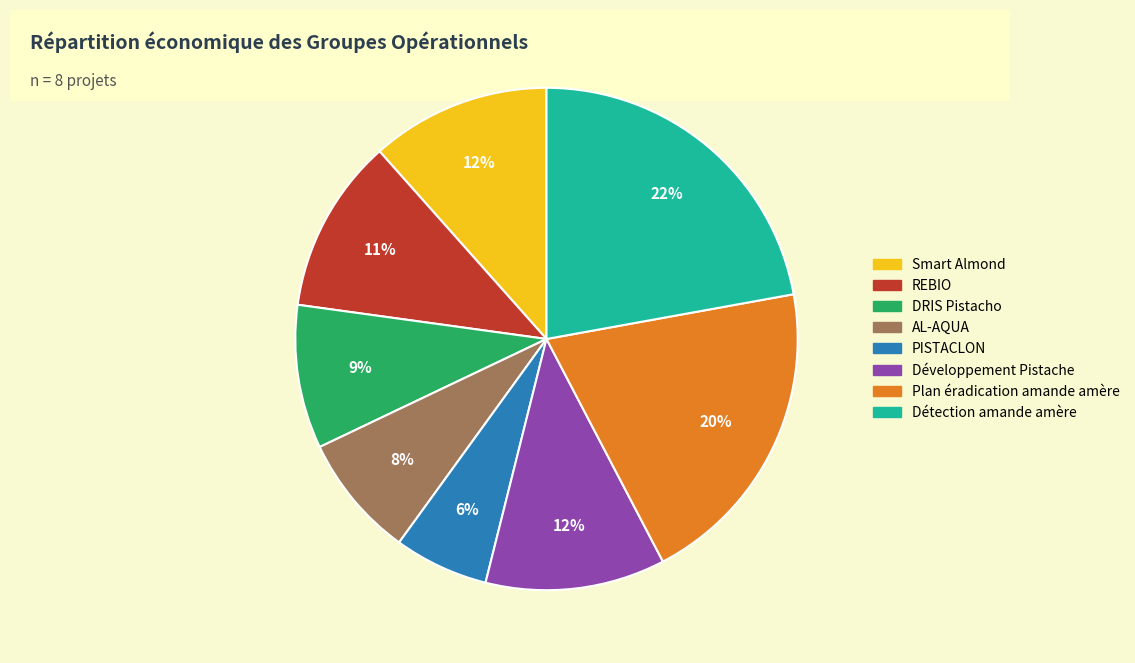

Is it true that Détection amande amère is 22% of the pie?

True